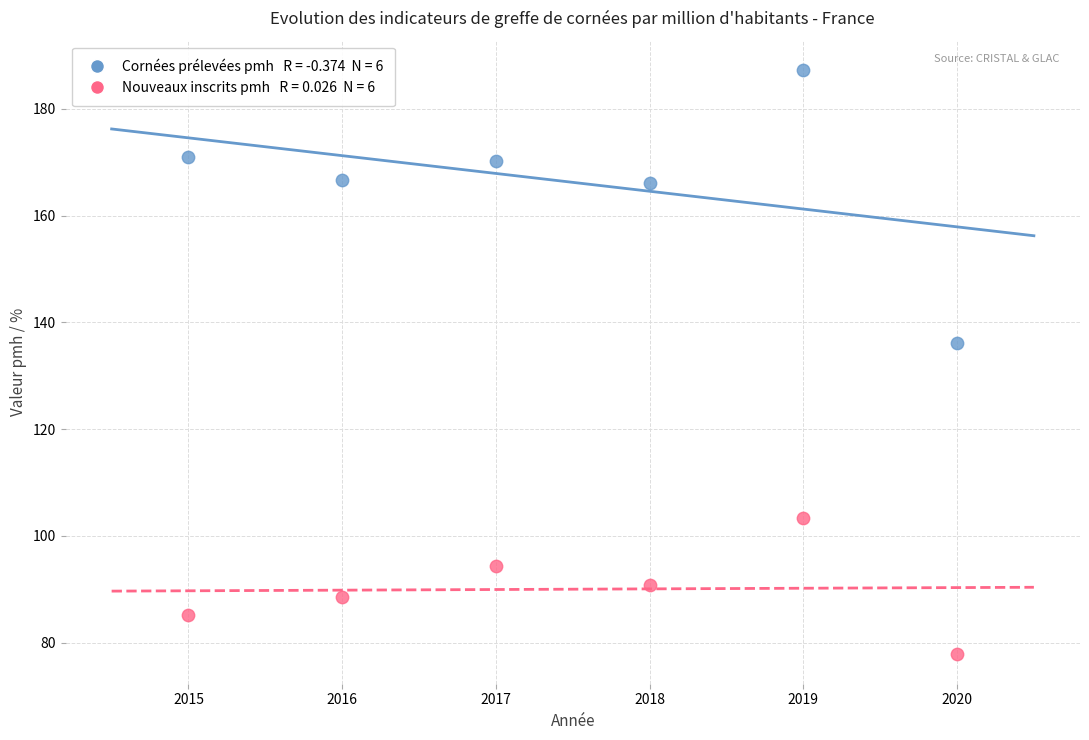

Across all data points, what is the average Y value?

128.1